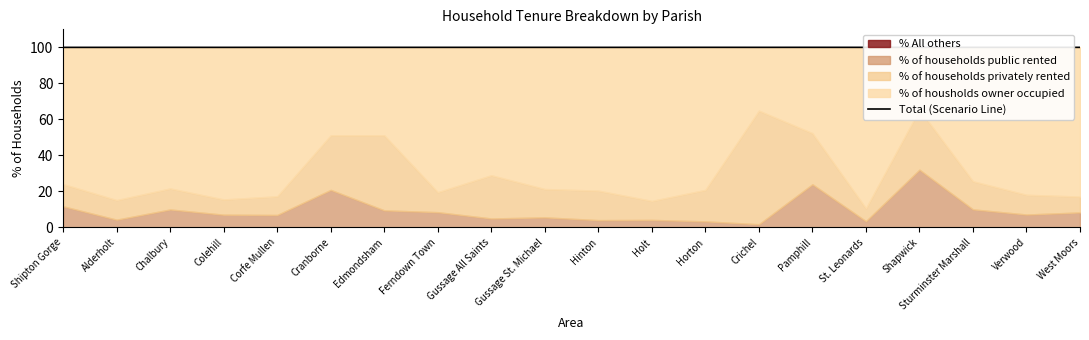

Read the value at Hinton.

100.0